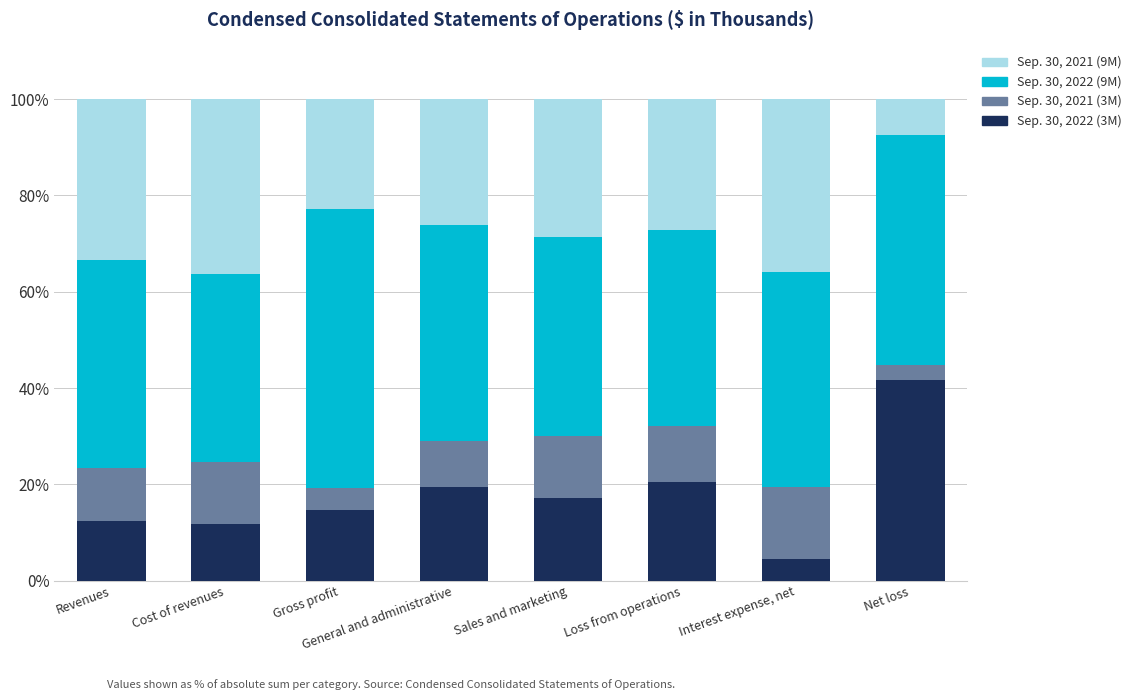

What is the total value across all series at Loss from operations?

100.0